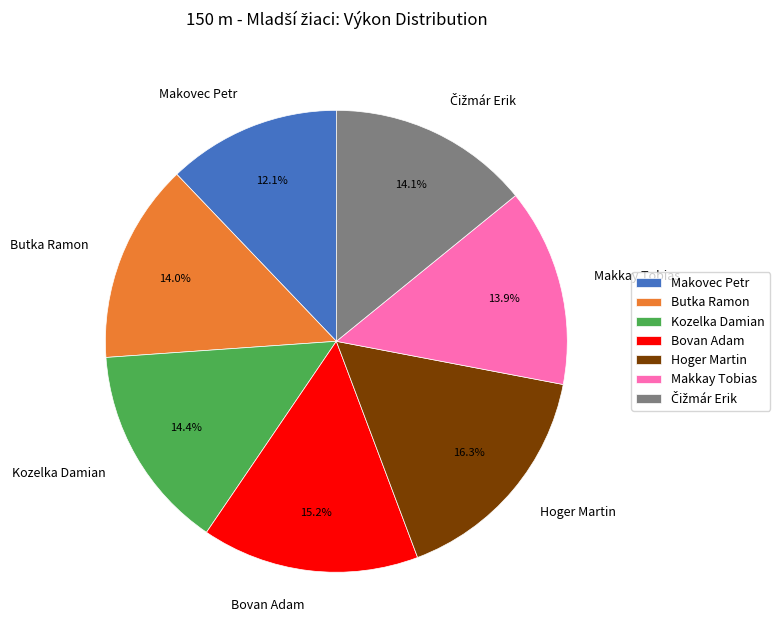

Approximately how many times larger is the value at Hoger Martin compared to Makovec Petr?

1.3